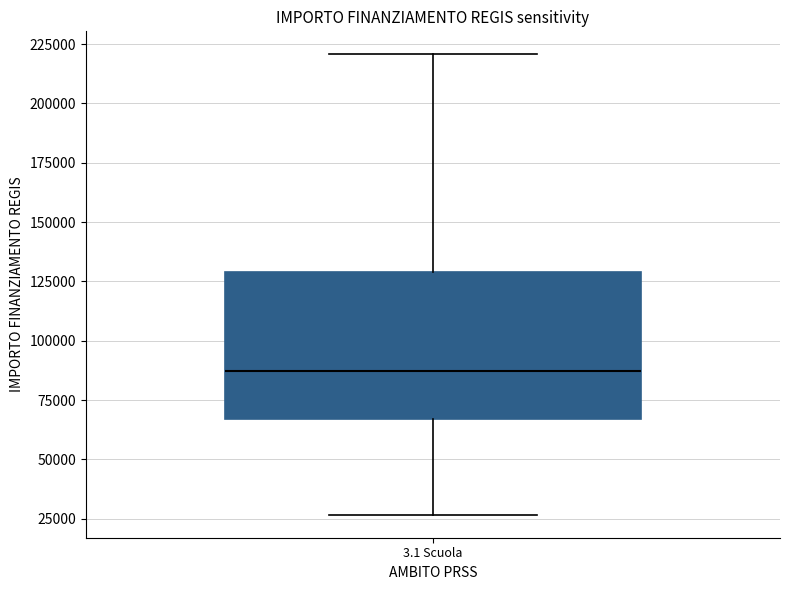

Read this box plot against the y-axis: the position of the median line, the range covered by the box, and the ends of both whiskers. The values are not printed on the chart, so give them approximately, as read against the axis.

median 85000, box 65000 to 130000, whiskers 25000 to 220000